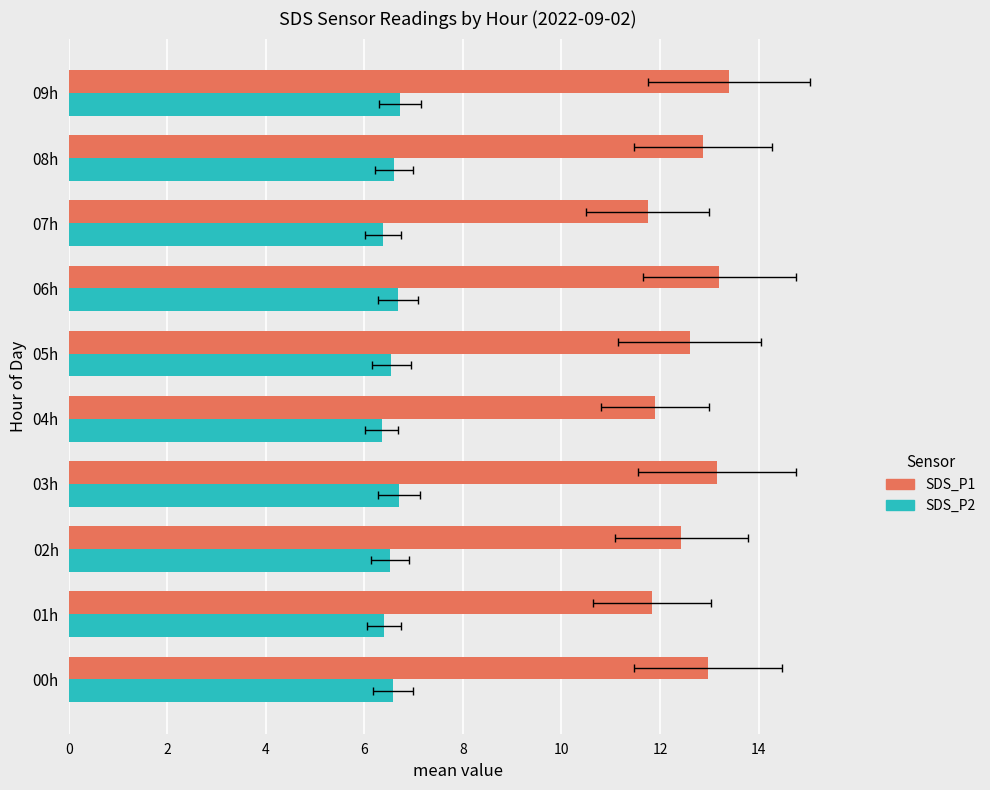

What position from the left is 07h?

8